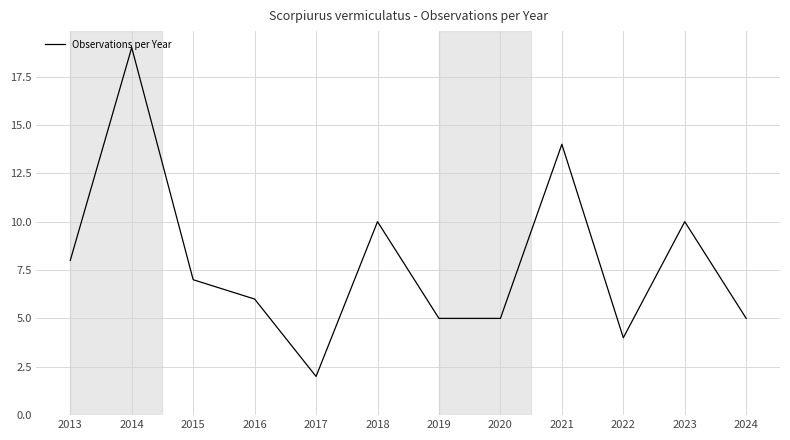

Where does the data first go above 7?

2013